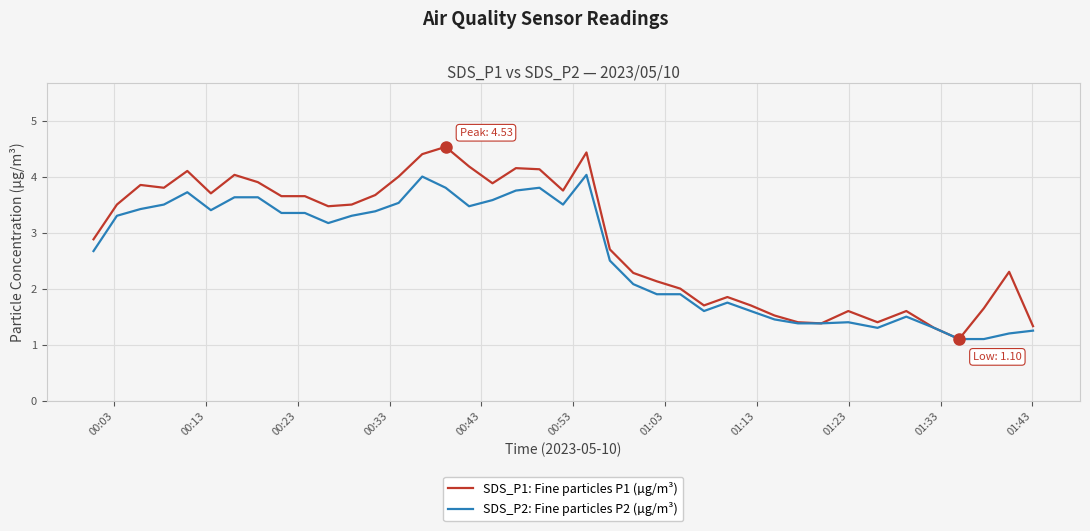

What is the greatest value displayed?

4.5